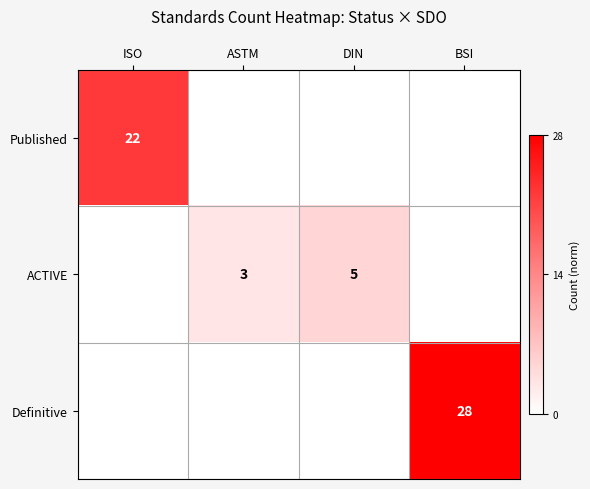

What is the spread (max minus min) of values at BSI?

28